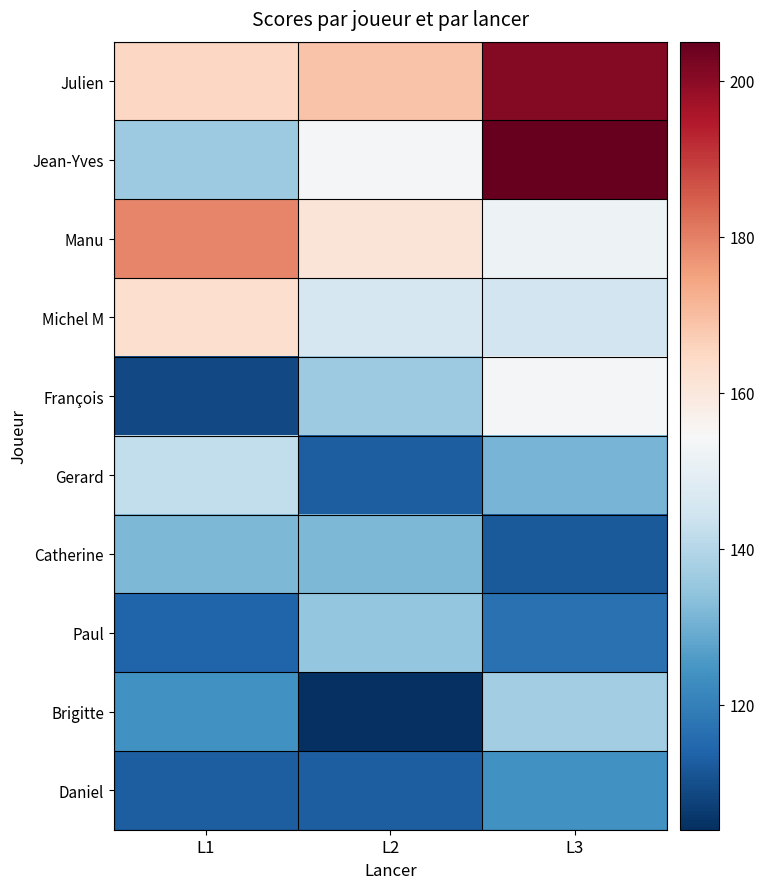

Reading right to left, extract all data points from this chart.

Julien: L3=201	L2=169	L1=165
Jean-Yves: L3=205	L2=154	L1=136
Manu: L3=152	L2=161	L1=179
Michel M: L3=145	L2=146	L1=163
François: L3=154	L2=136	L1=109
Gerard: L3=131	L2=113	L1=142
Catherine: L3=112	L2=132	L1=132
Paul: L3=117	L2=135	L1=114
Brigitte: L3=137	L2=104	L1=124
Daniel: L3=124	L2=113	L1=113